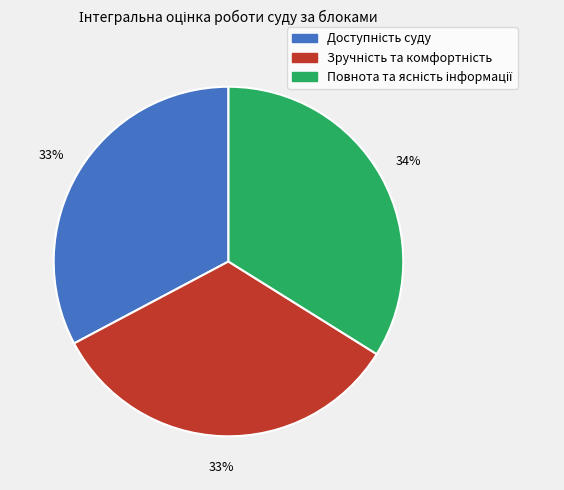

To the nearest percent, what is the difference between the largest and smallest slice percentages?

1%